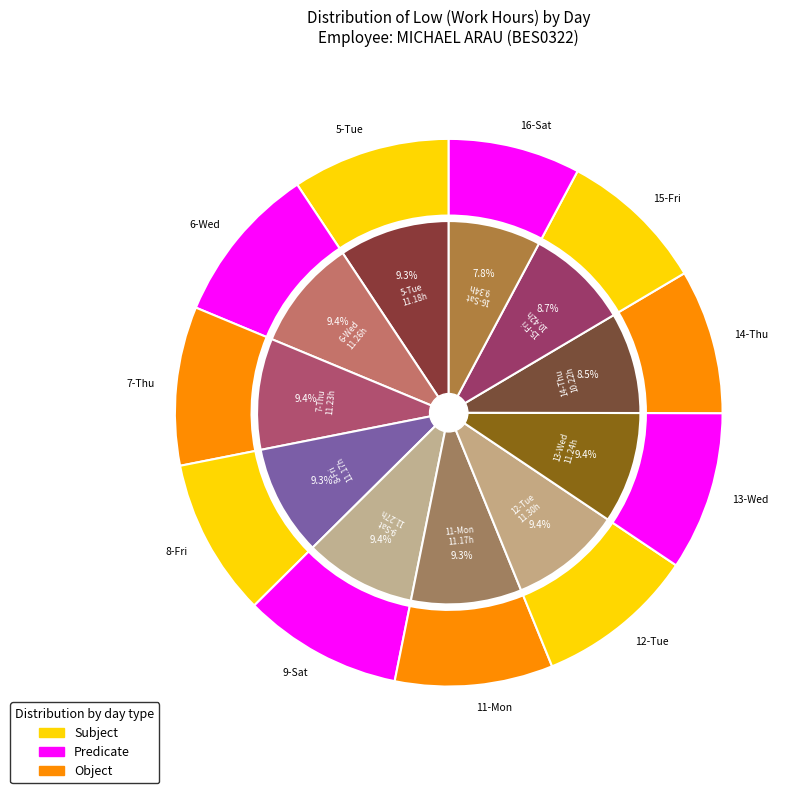

Rank the categories by value from lowest to highest.

16-Sat, 14-Thu, 15-Fri, 8-Fri, 11-Mon, 5-Tue, 7-Thu, 13-Wed, 6-Wed, 9-Sat, 12-Tue